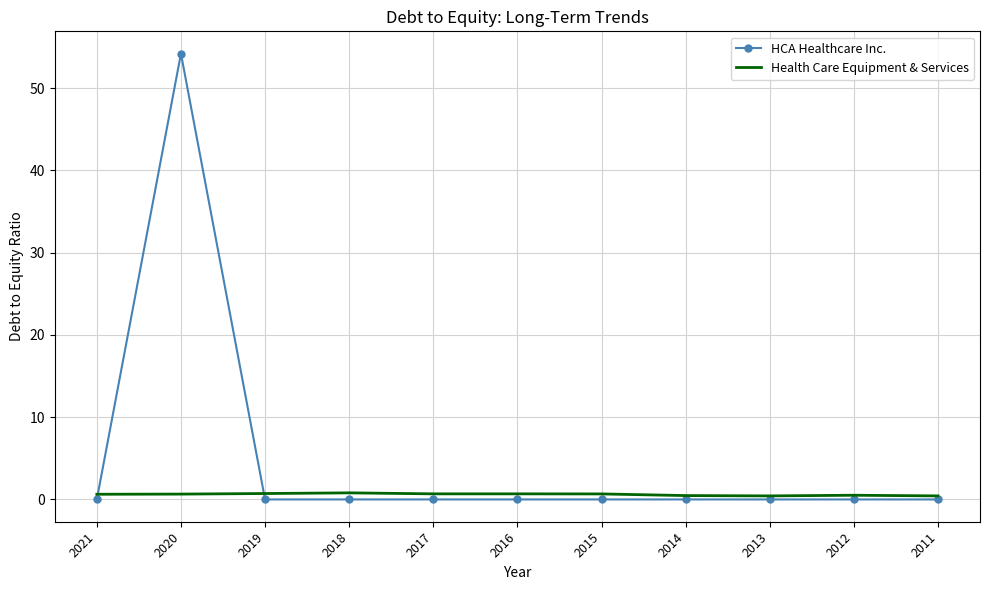

What is the difference between the second highest and second lowest values in the Health Care Equipment & Services series?

0.3